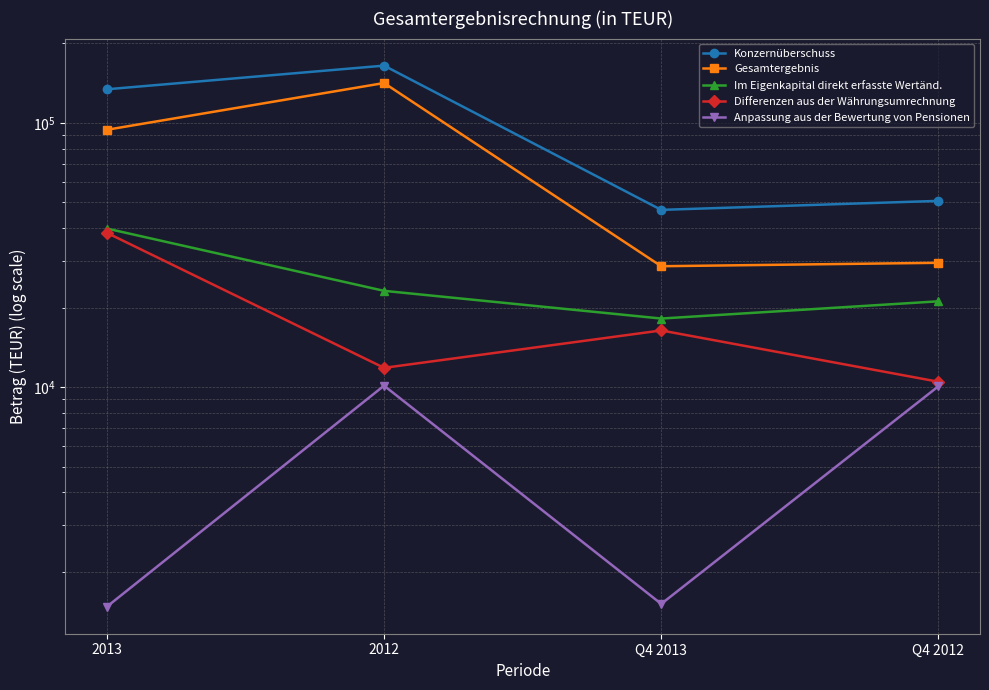

At which category is the sum across all series the highest?

2012